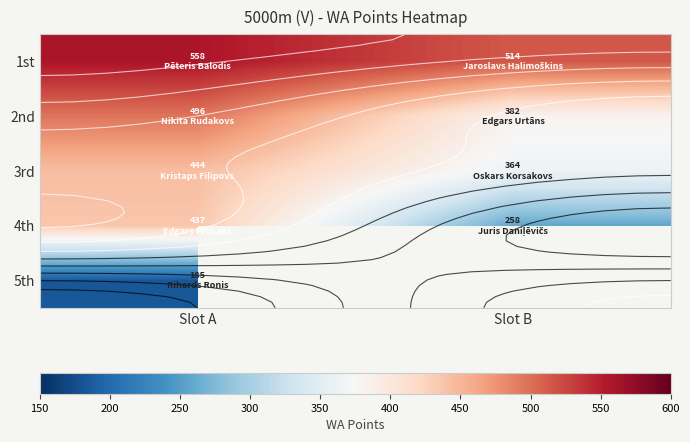

At how many categories does at least one series exceed 556?

1